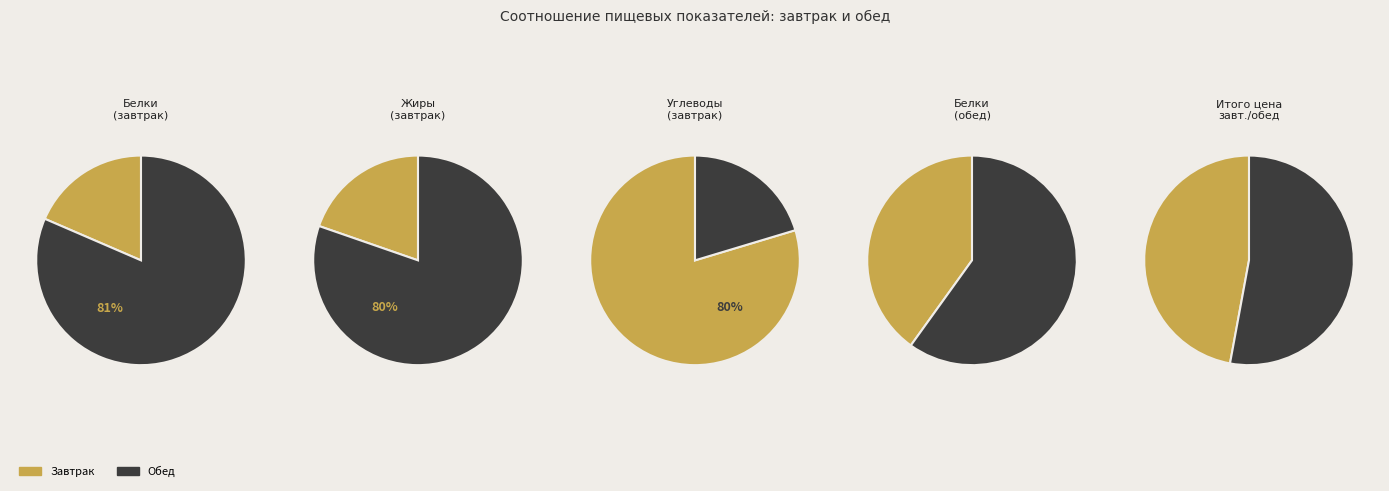

What percentage is the Итого Обед slice, to the nearest percent?

53%